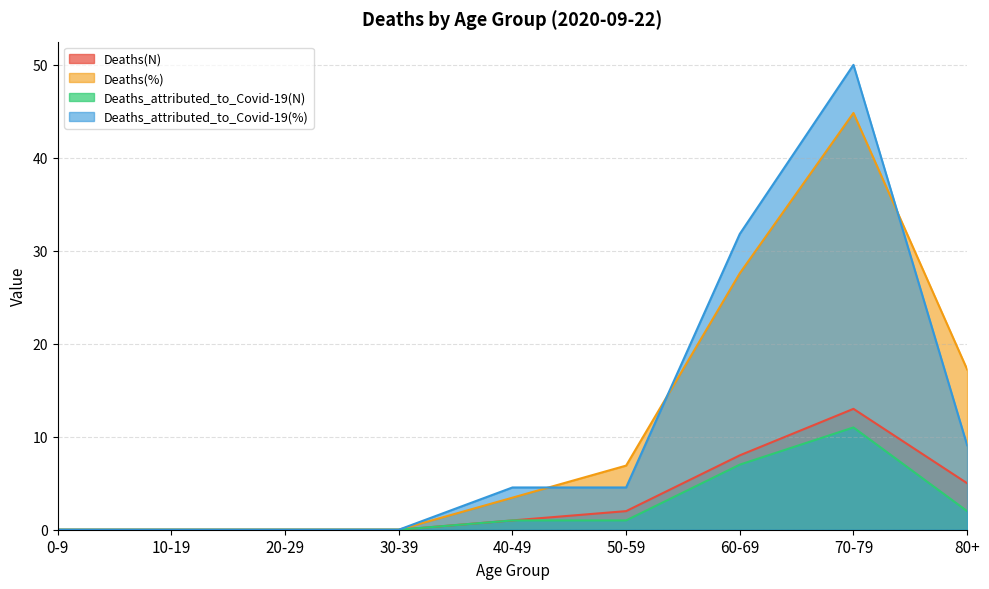

Is the value of Deaths_attributed_to_Covid-19(%) at 80+ greater than the value of Deaths(%) at 0-9?

Yes